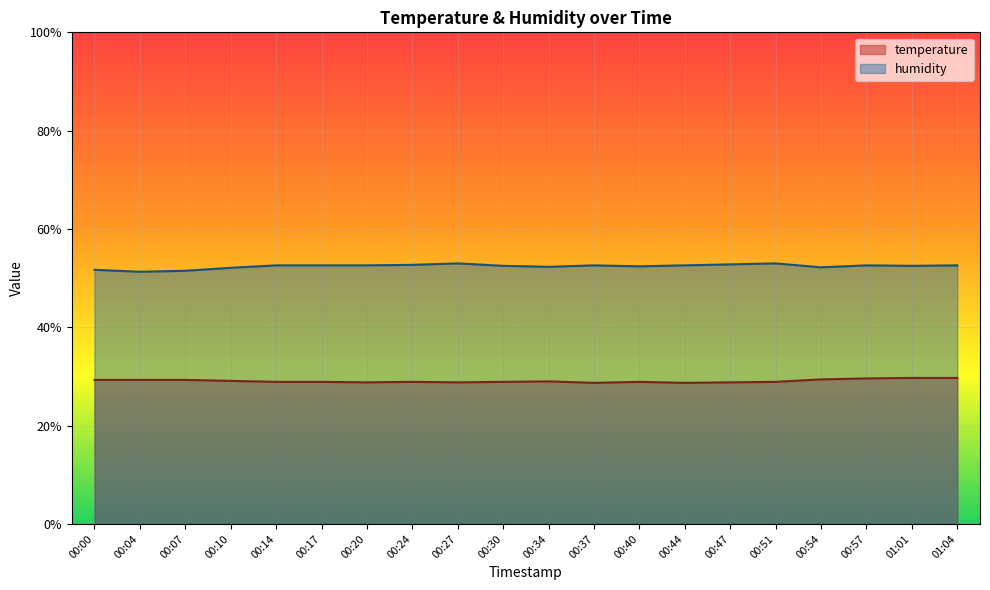

Between 00:24 and 00:57, which is larger?

00:57